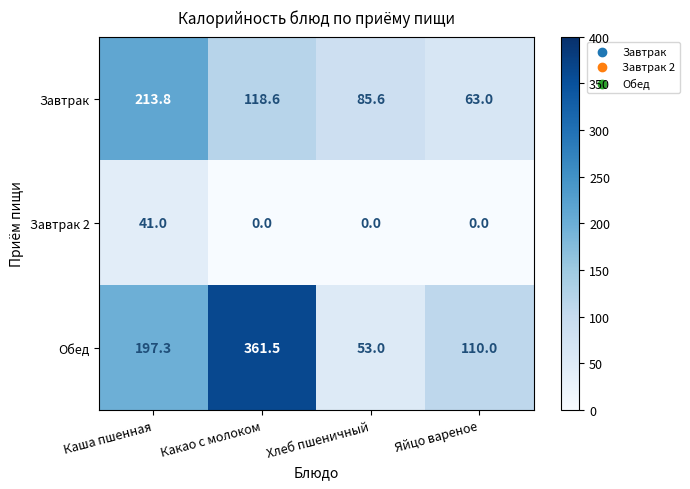

At which label does Обед first exceed 197?

Каша пшенная